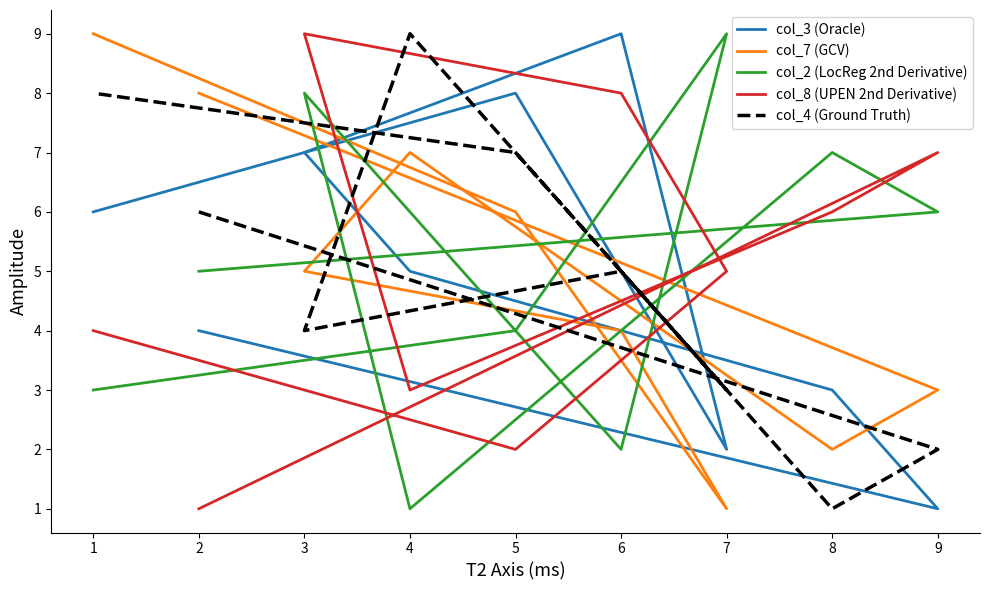

At how many categories does at least one series exceed 8?

5